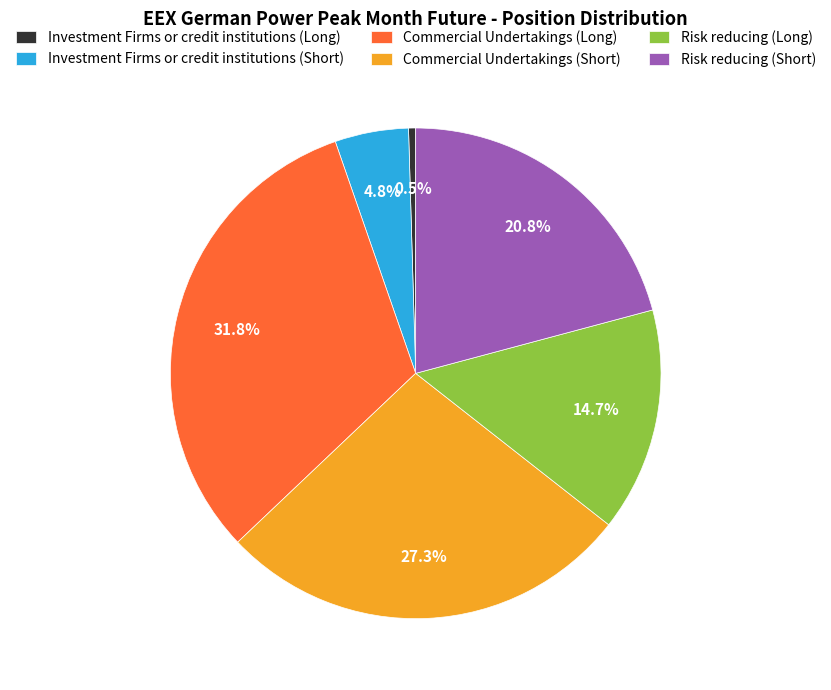

Rank the categories by value from highest to lowest.

Commercial Undertakings (Long), Commercial Undertakings (Short), Risk reducing (Short), Risk reducing (Long), Investment Firms or credit institutions (Short), Investment Firms or credit institutions (Long)